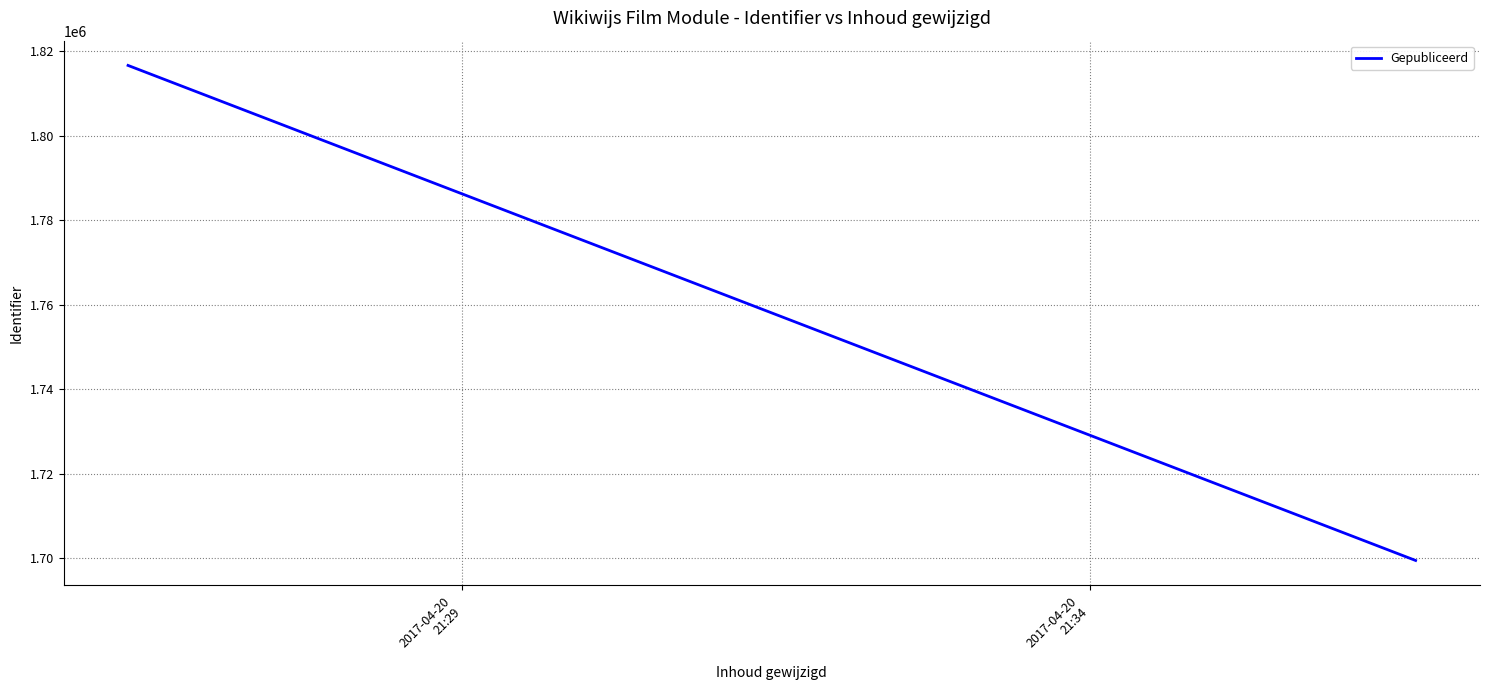

List the labels in order of value, smallest first.

2017-04-20
21:34, 2017-04-20
21:29